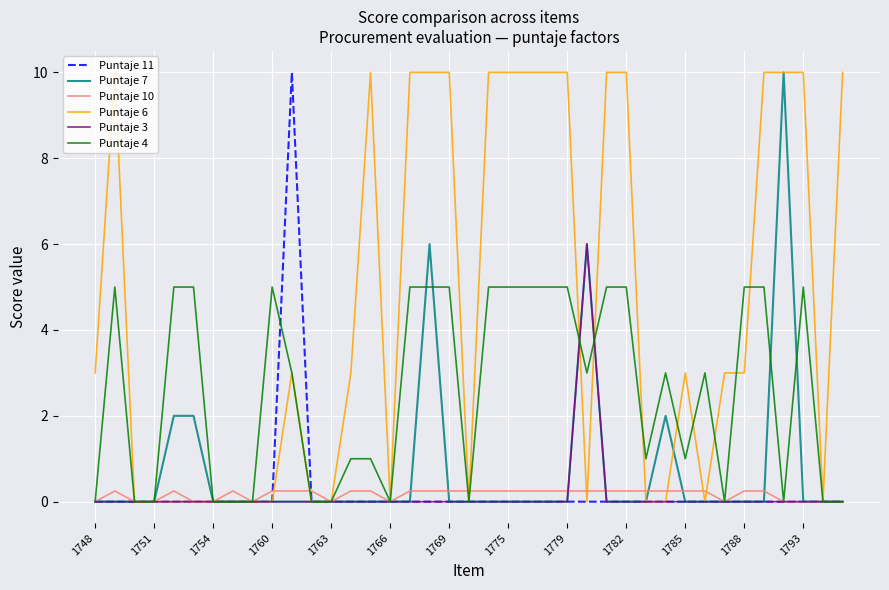

Which series has the largest total across all categories?

Puntaje 6